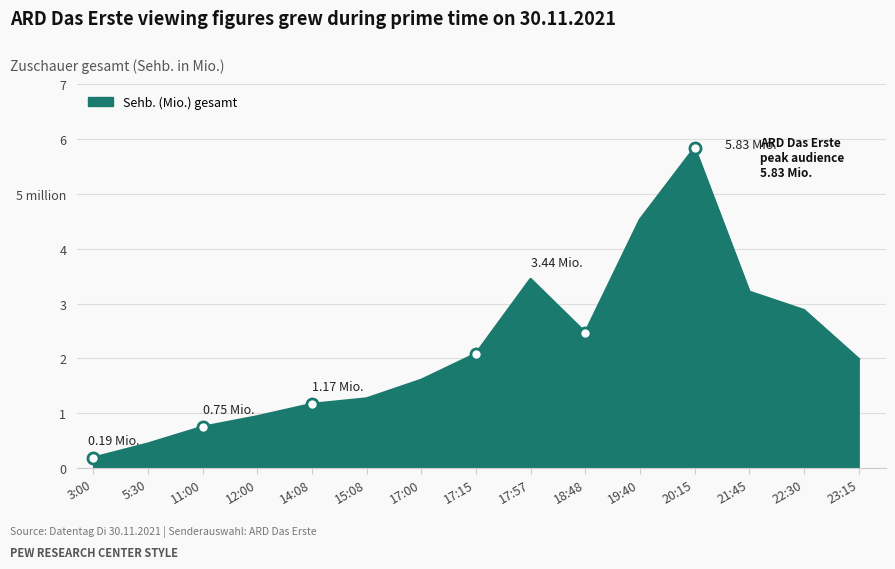

Is this an area chart (filled region under the line)?

Yes